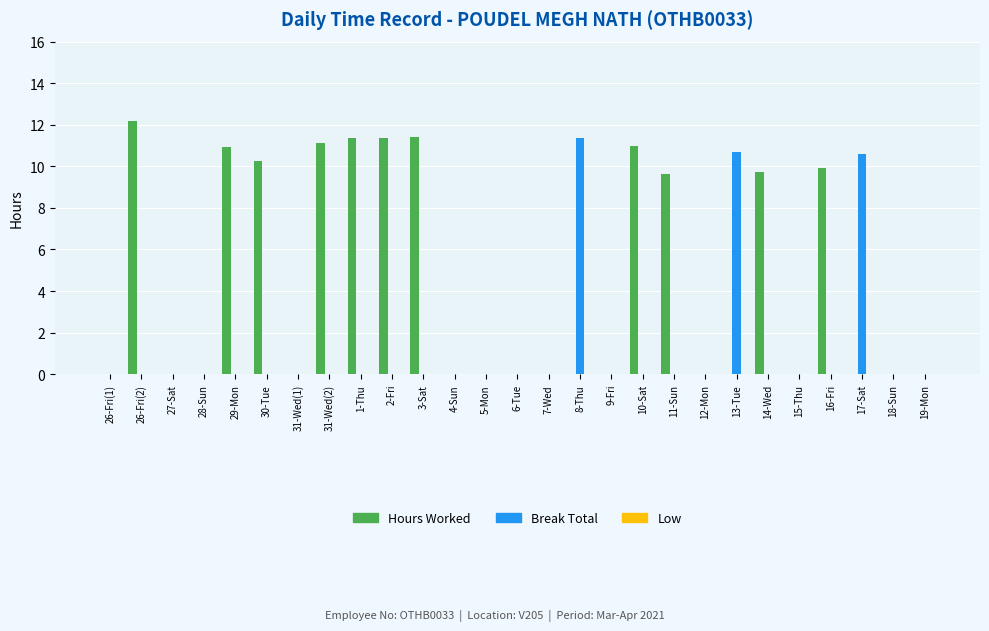

How many data points does each series have?

27